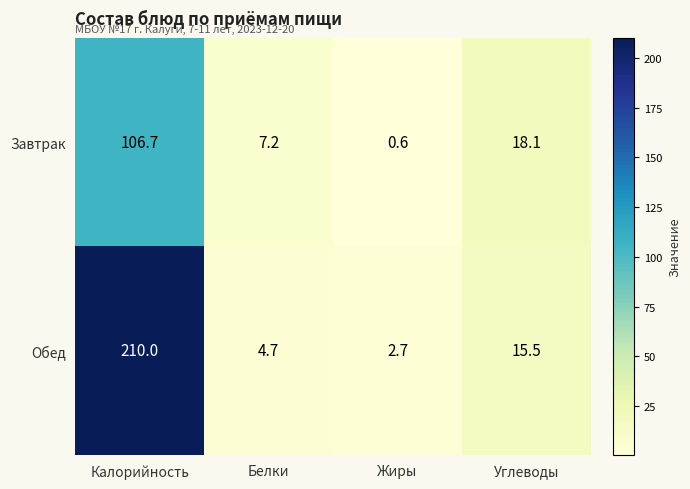

Between Белки and Жиры, which series saw the biggest shift?

Завтрак